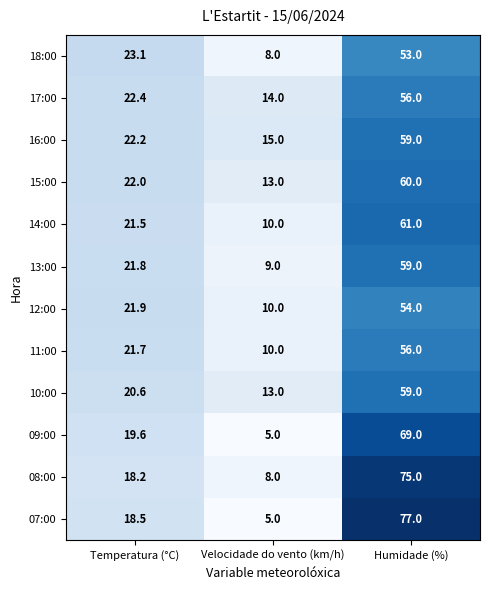

What value does the 18:00 series have at Humidade (%)?

53.0